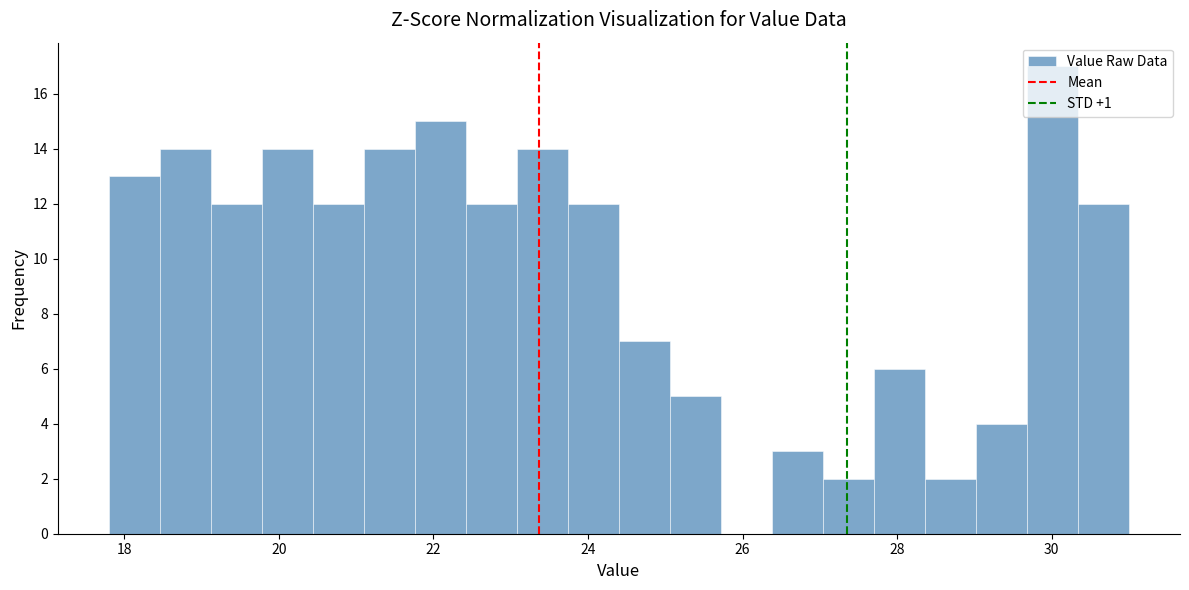

Around what value on the x-axis is the tallest bar? Give the approximate position of its centre, as read against the axis.

30.0